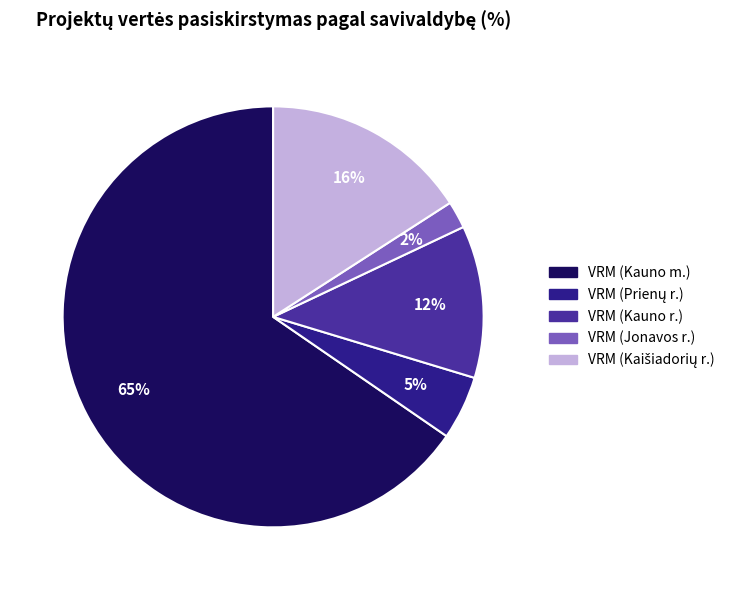

To the nearest percent, what is the difference between the largest and smallest slice percentages?

63%